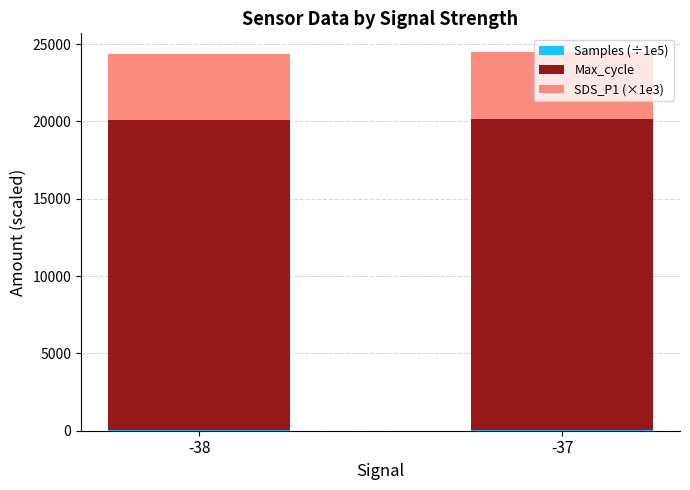

How many series are shown in this chart?

3